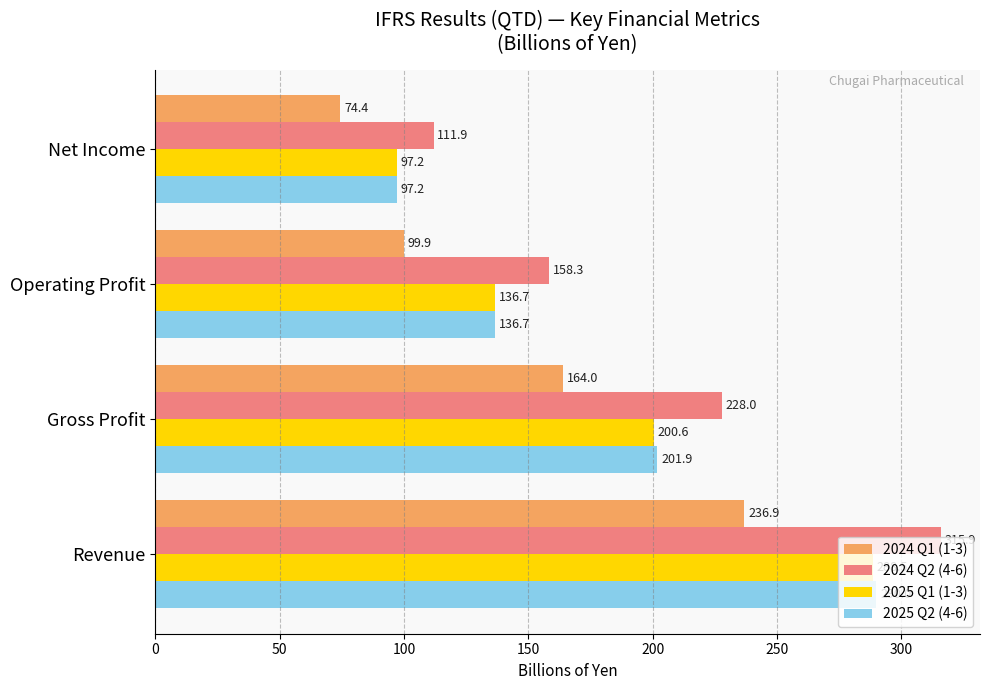

Where is 2024 Q1 (1-3) nearest to the value 155?

Gross Profit